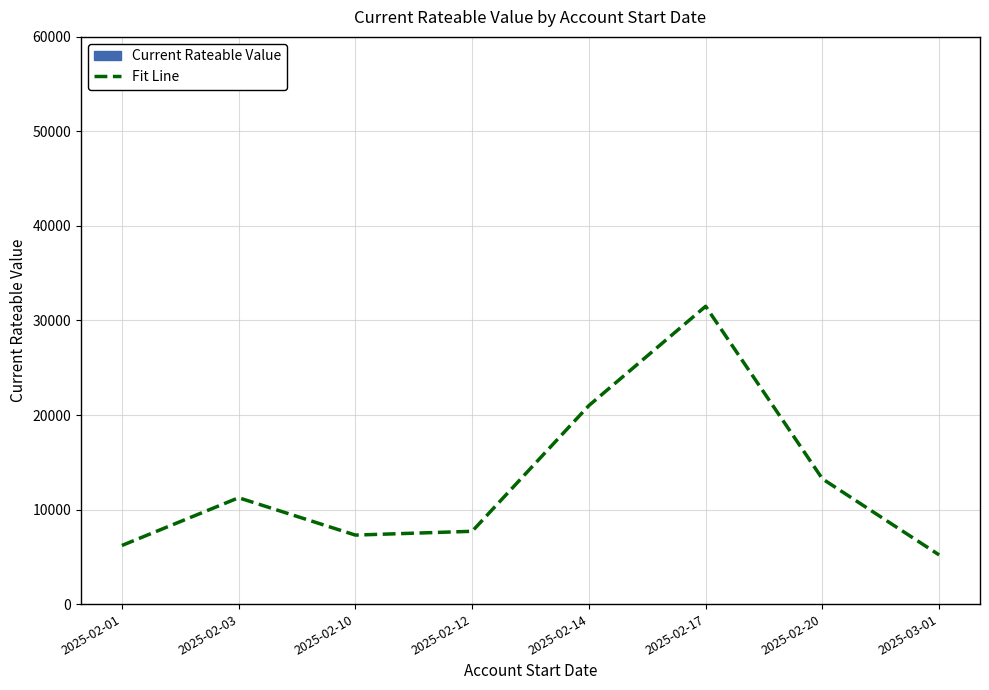

Where is the first local maximum?

2025-02-03